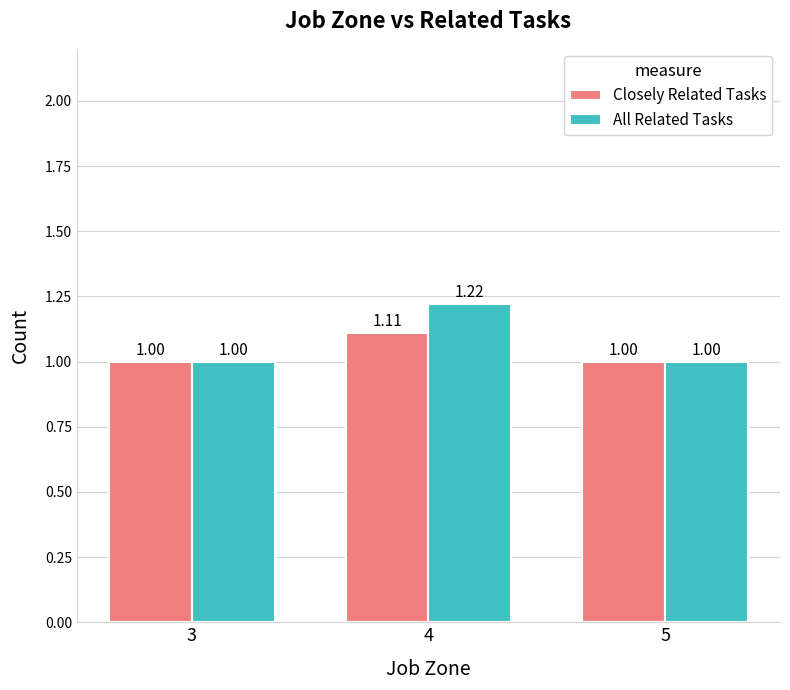

What is the difference between the All Related Tasks values at 4 and 3?

0.2